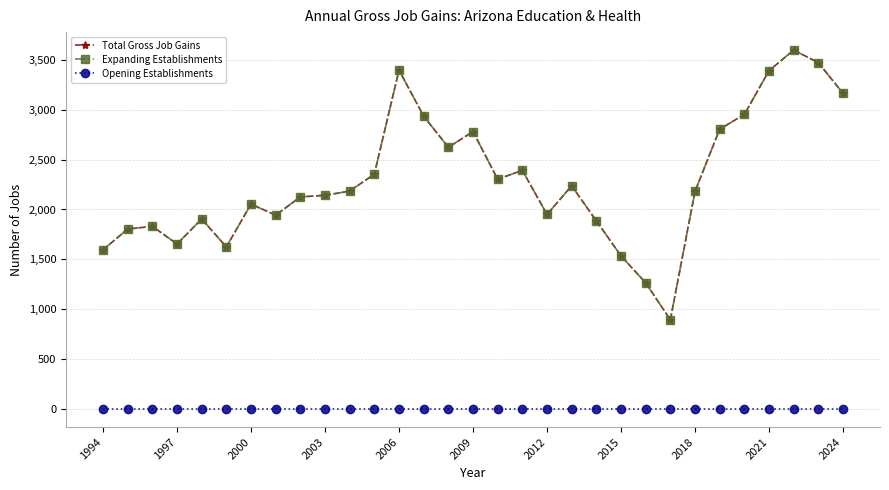

What is the sum of all Total Gross Job Gains values?

70973